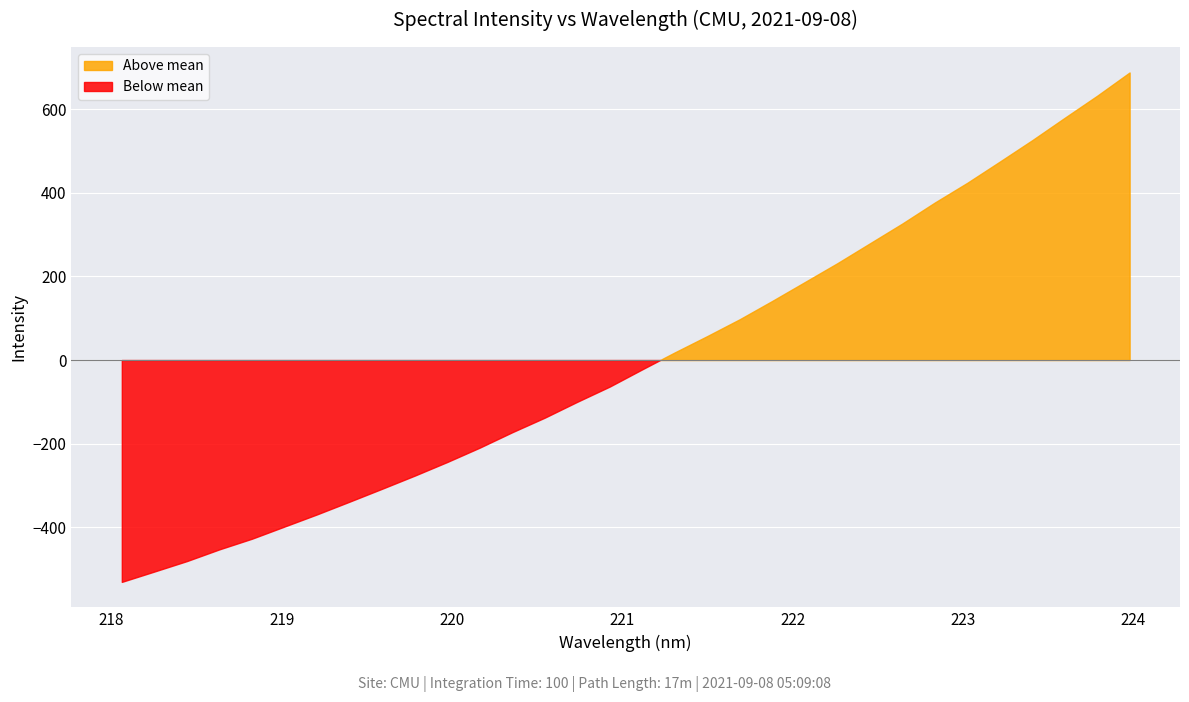

List the labels in order of value, smallest first.

218.0596, 218.2508, 218.442, 218.6332, 218.8244, 219.0156, 219.2067, 219.3979, 219.589, 219.7801, 219.9712, 220.1623, 220.3533, 220.5444, 220.7354, 220.9264, 221.1174, 221.3083, 221.4993, 221.6902, 221.8812, 222.0721, 222.263, 222.4538, 222.6447, 222.8355, 223.0264, 223.2172, 223.408, 223.5987, 223.7895, 223.9802